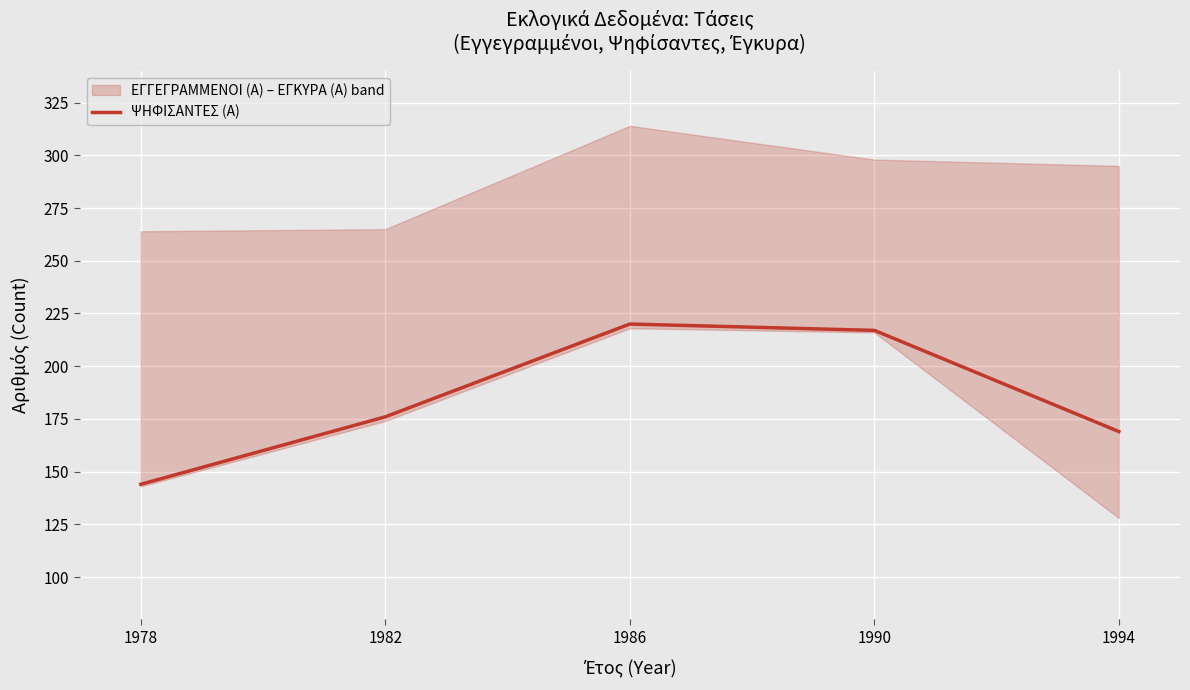

Reading left to right, transcribe all the data shown in this chart.

144	176	220	217	169